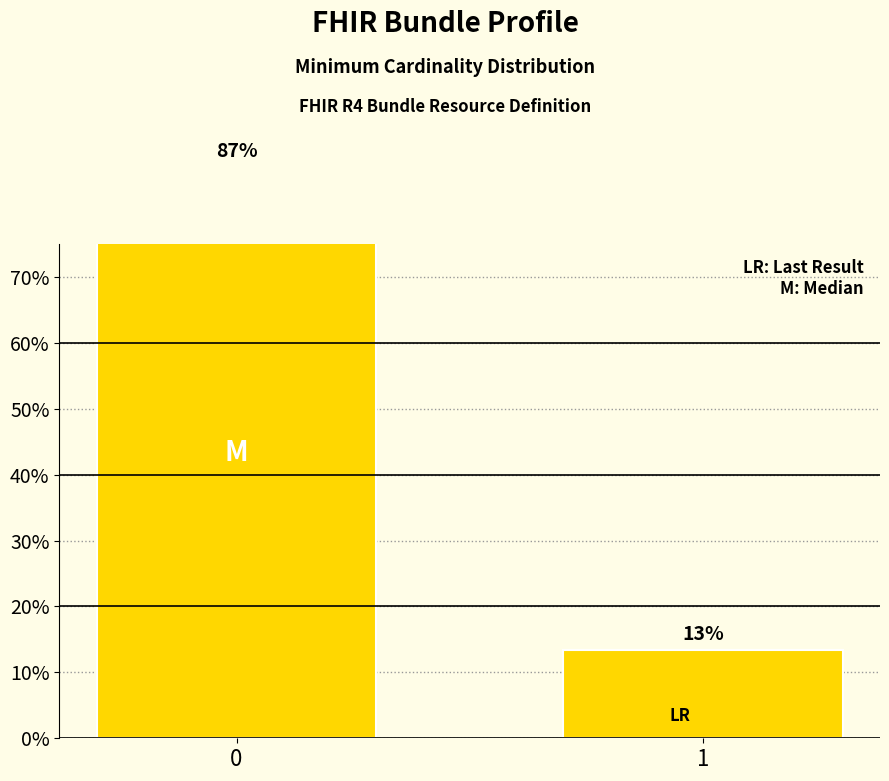

What is the difference between the maximum and minimum values?

0.7